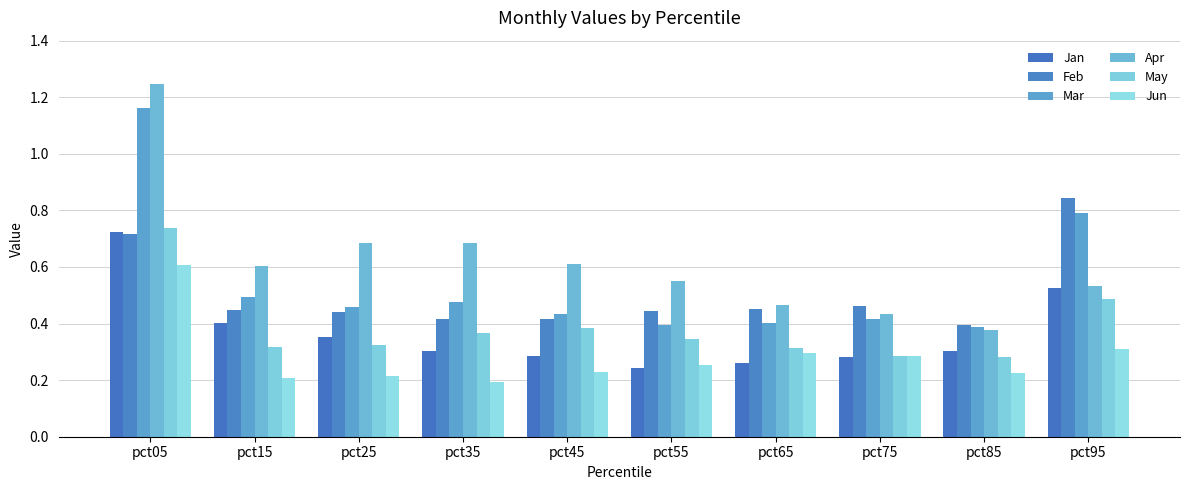

True or false: Jan has a value of 0.1 at pct65.

False